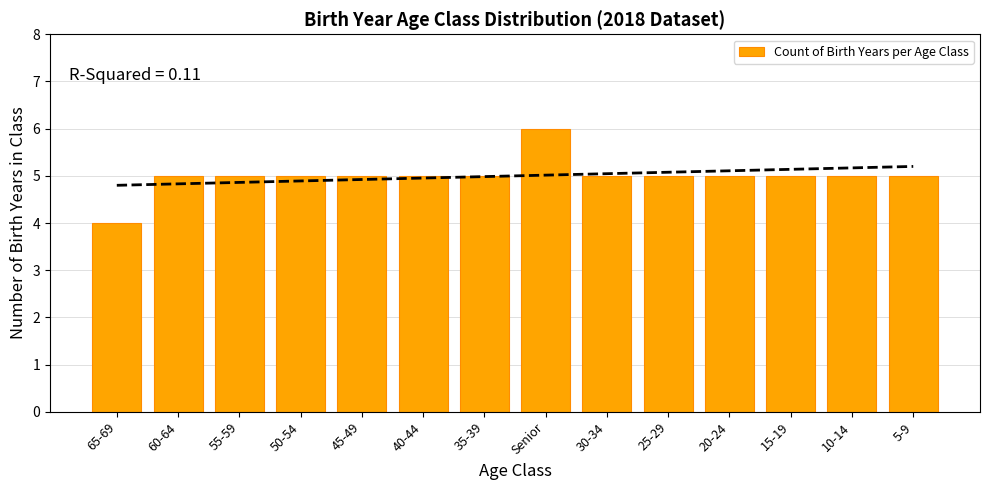

What is the value of the 2nd bar from the left?

5